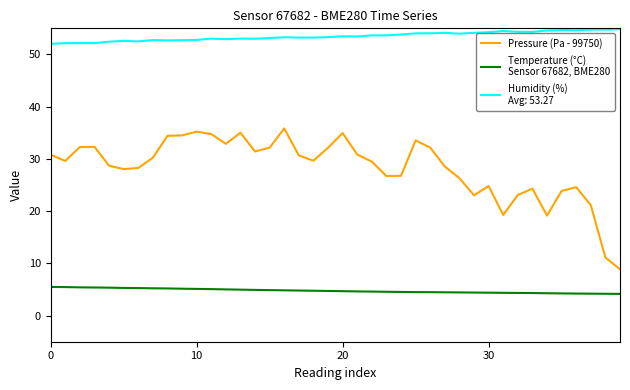

What is the maximum value shown in the chart?

54.8